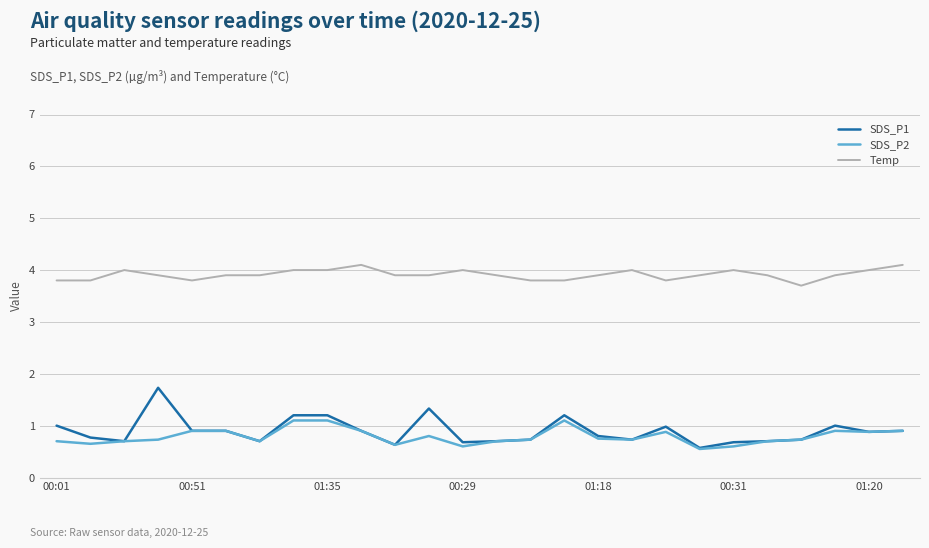

List the series in order of their peak value, lowest first.

SDS_P2, SDS_P1, Temp